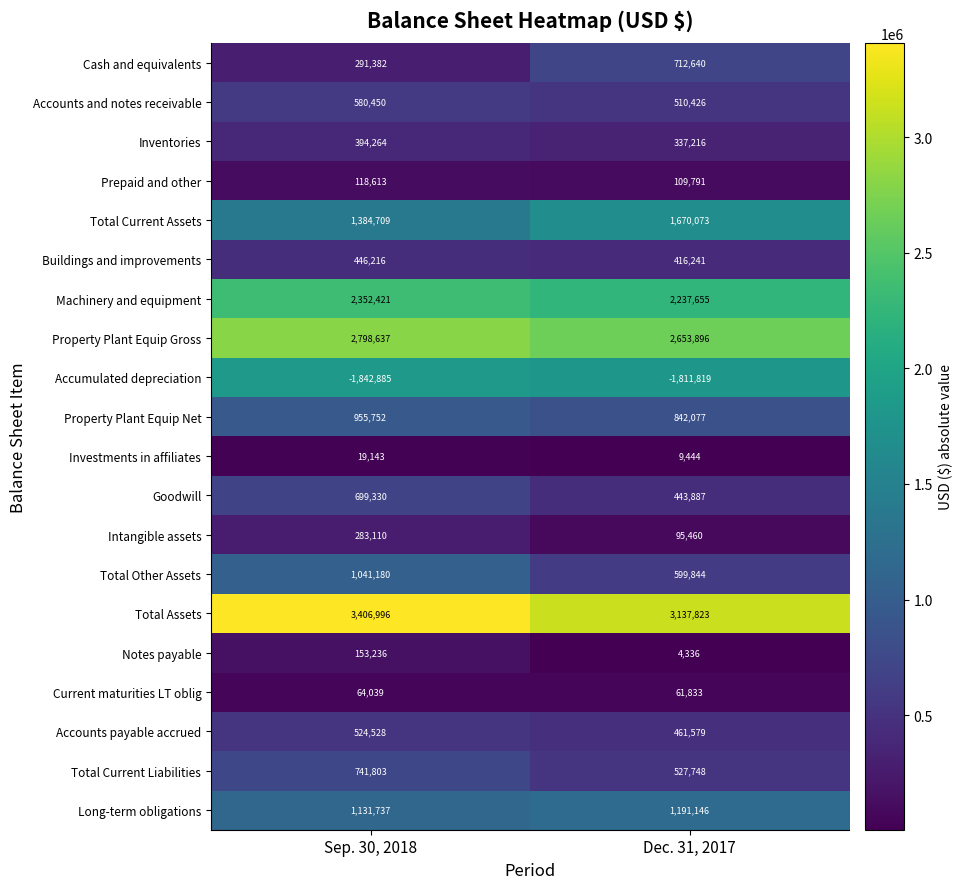

The value of Goodwill at Sep. 30, 2018 is 1089367. True or false?

False